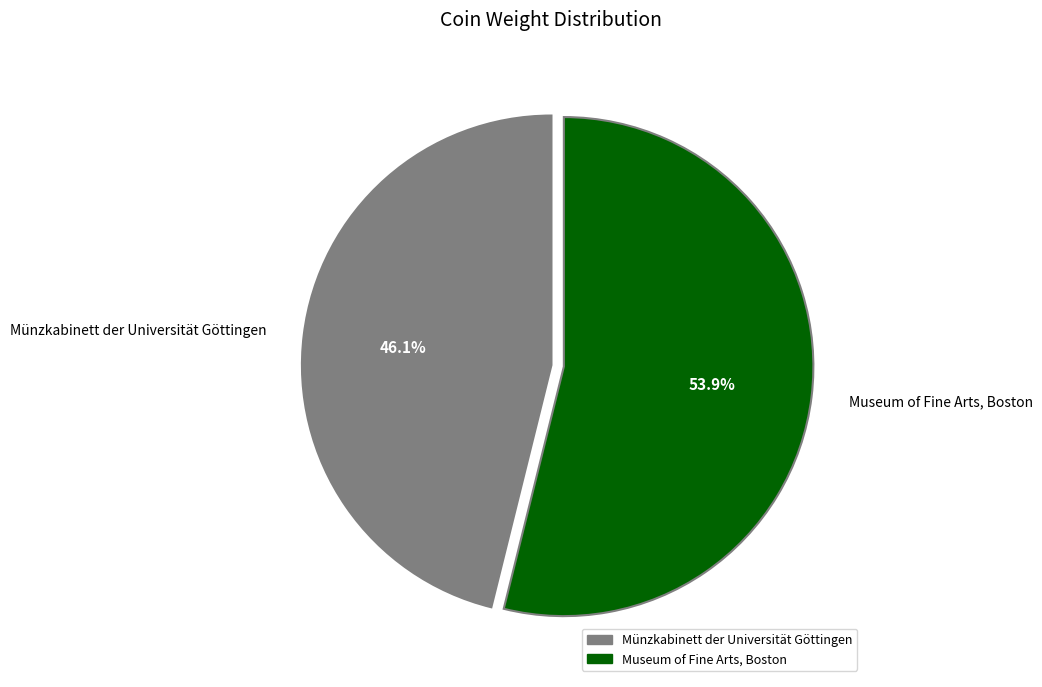

To the nearest percent, what is the combined percentage of Münzkabinett der Universität Göttingen and Museum of Fine Arts, Boston?

100%